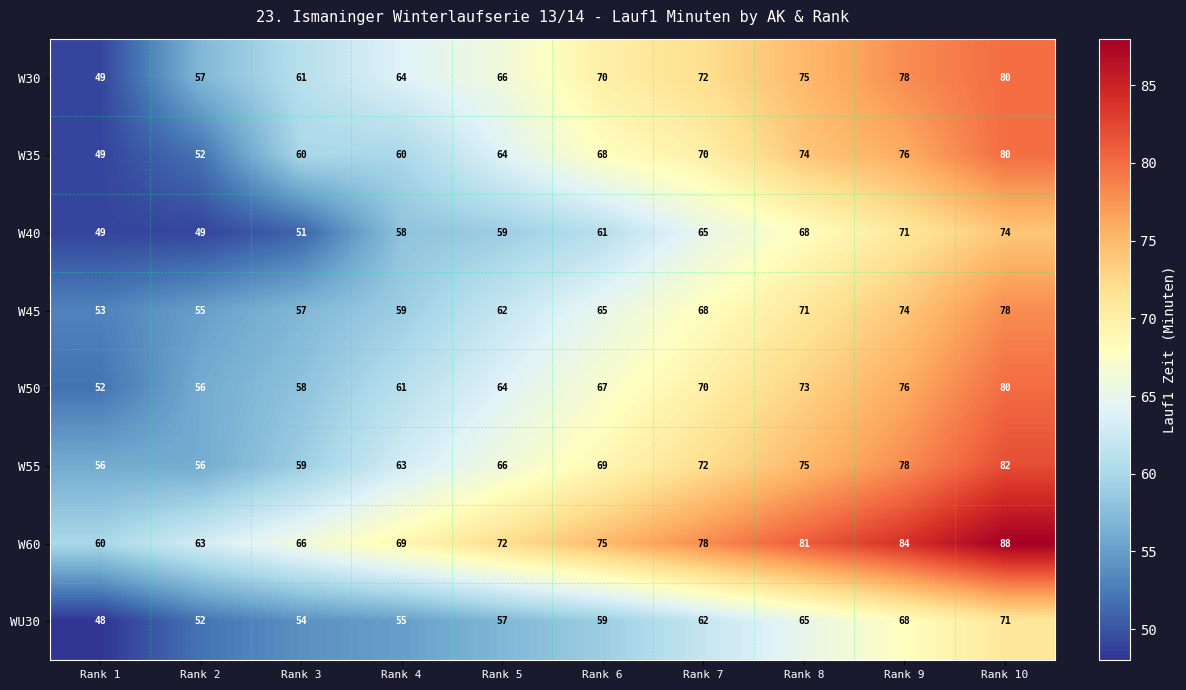

At which category is the sum across all series the highest?

Rank 10